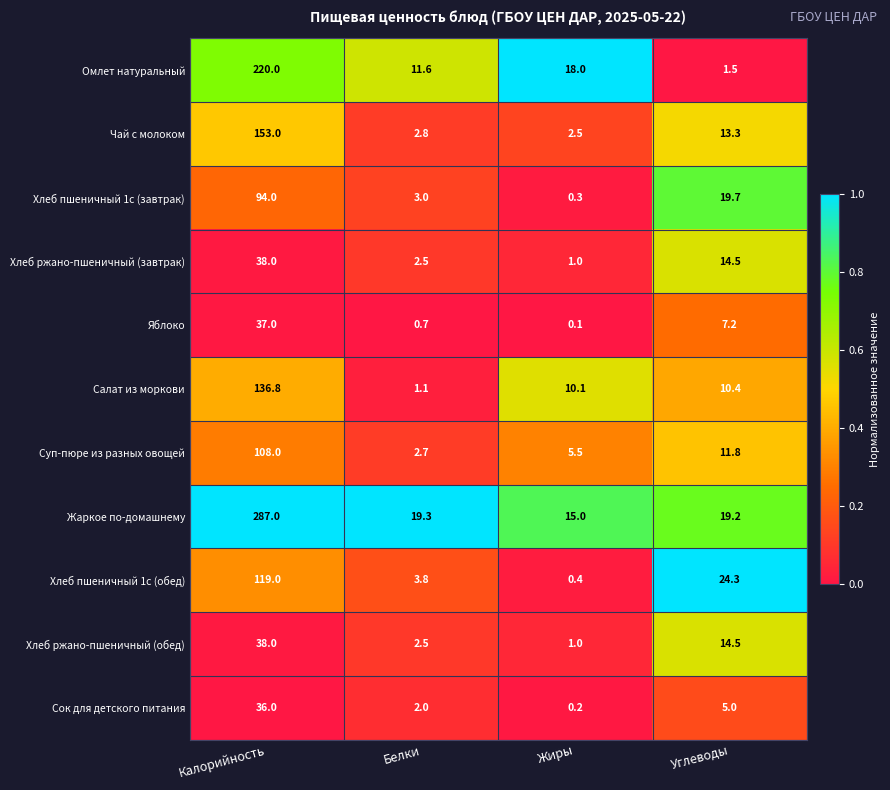

What is the difference between the second highest and minimum values in the Суп-пюре из разных овощей series?

9.1